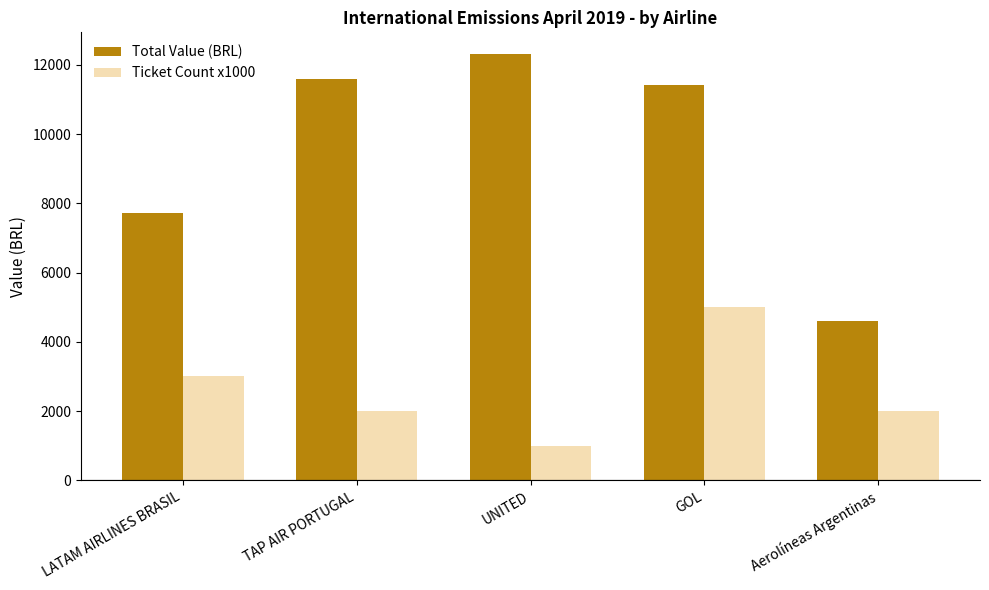

What is the difference between the highest and lowest values at Aerolíneas Argentinas?

2600.7